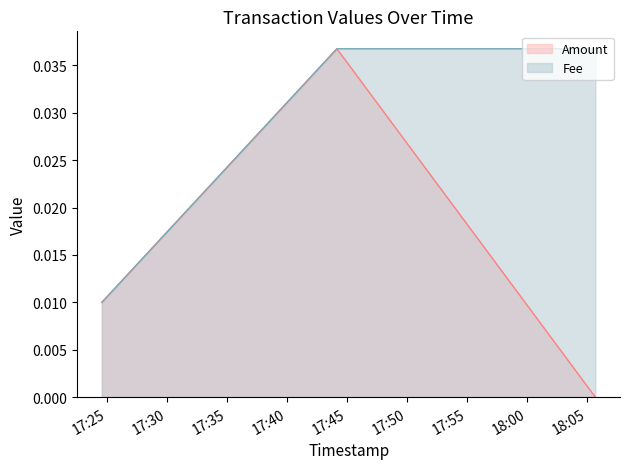

True or false: there are more than 1 points higher than both neighbors.

False